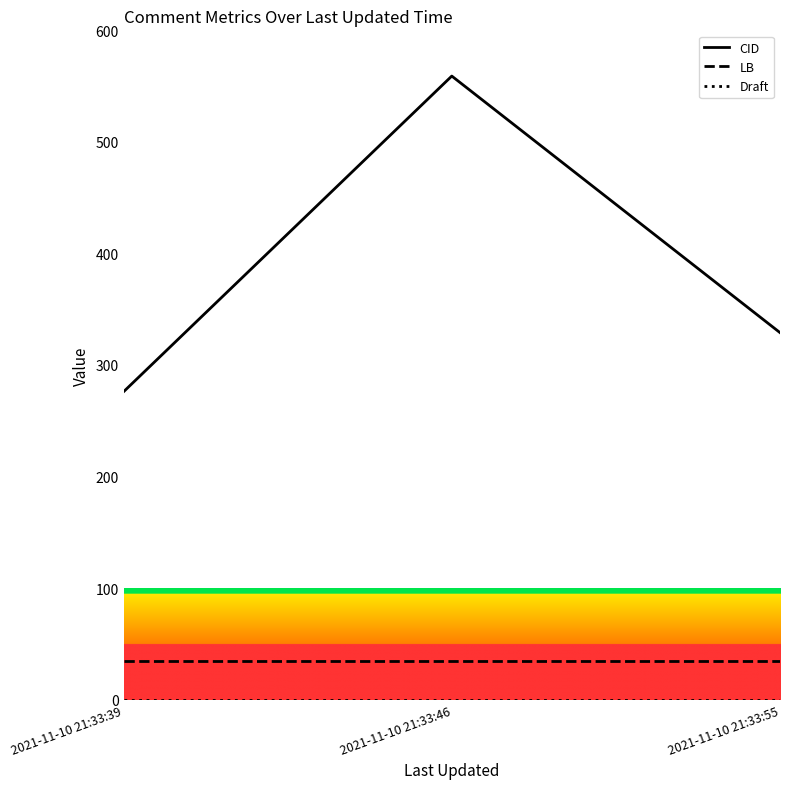

Which label corresponds to the largest value in the chart?

2021-11-10 21:33:46